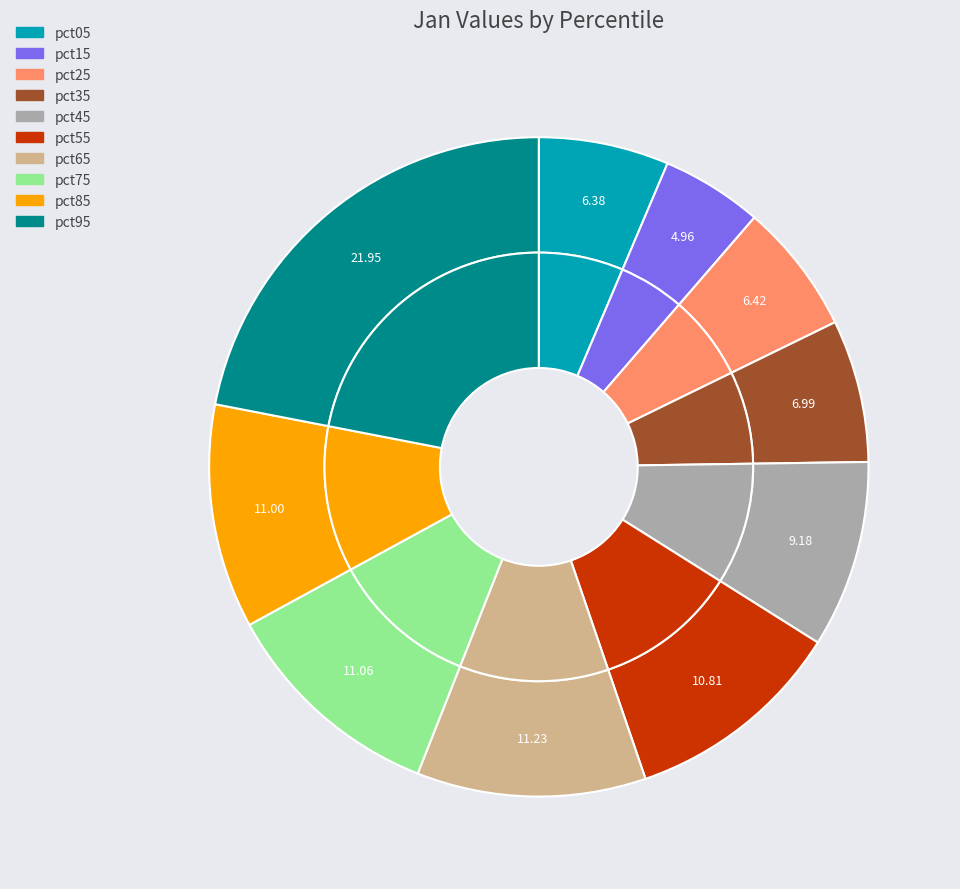

What portion of the pie excludes pct95?

78.0%